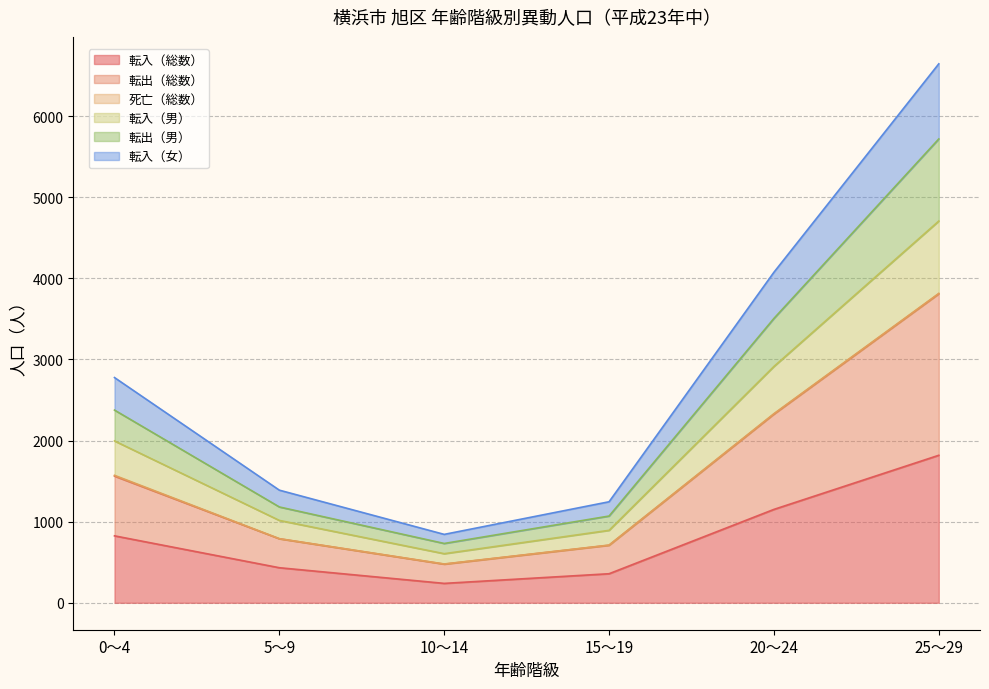

What is the maximum value for 転入（総数）?

1818